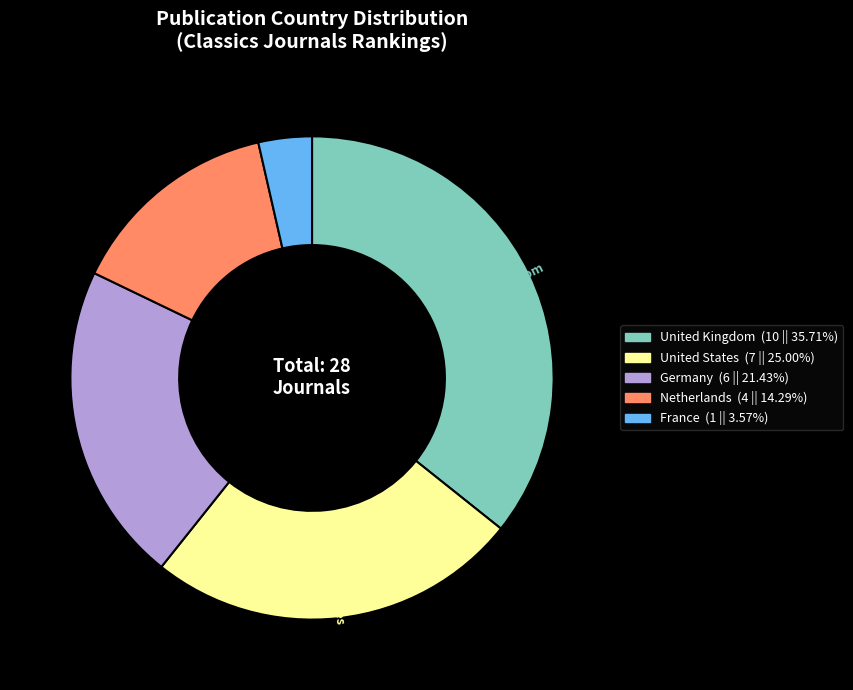

Combined, do United Kingdom (10 || 35.71%) and France (1 || 3.57%) account for over 50%?

No